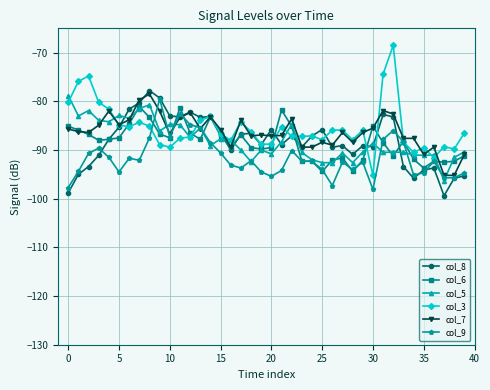

What is the maximum value for col_7?

-78.5